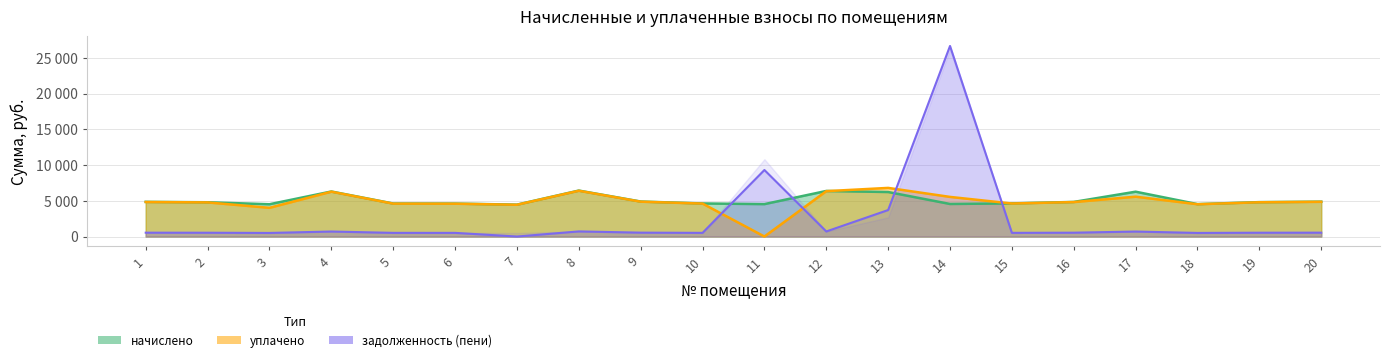

Which category has the lowest value in the задолженность series?

7